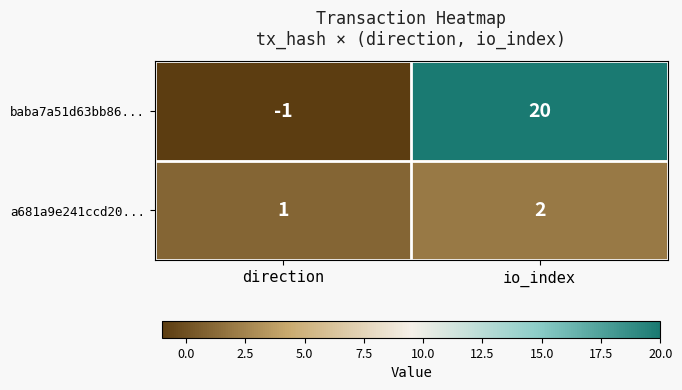

Which series has the largest range (max minus min)?

baba7a51d63bb86...